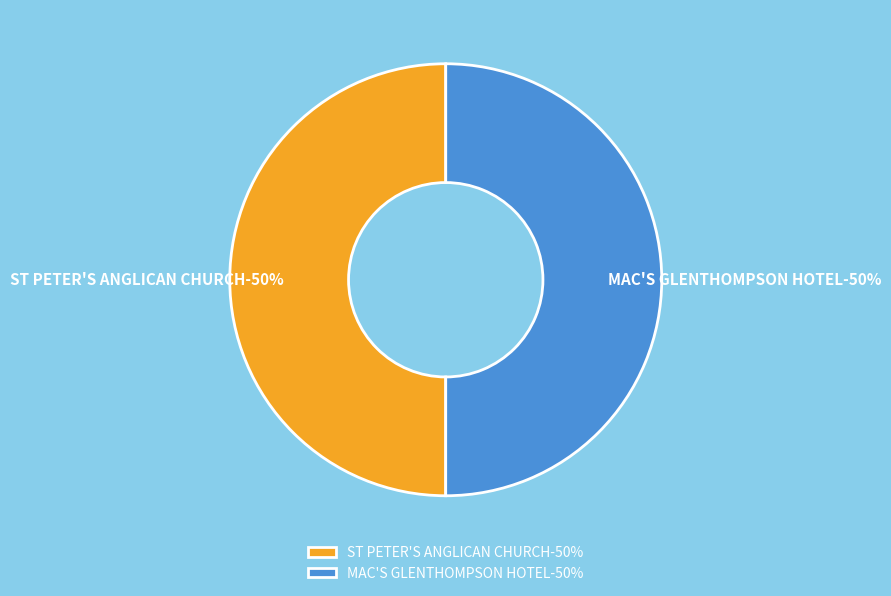

What is the total percentage of MAC'S GLENTHOMPSON HOTEL and ST PETER'S ANGLICAN CHURCH?

100.0%